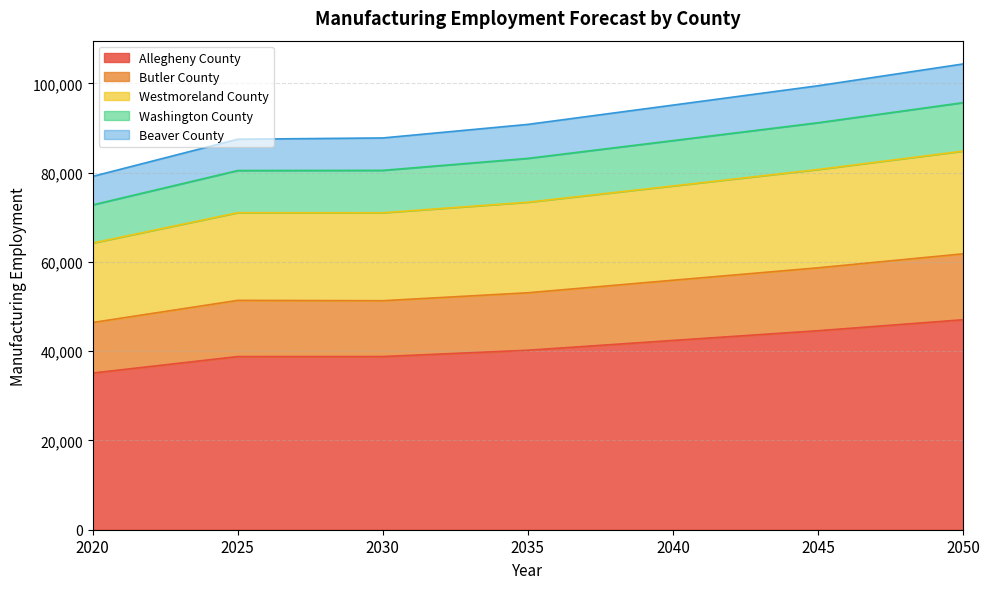

What is the maximum value for Allegheny County?

47046